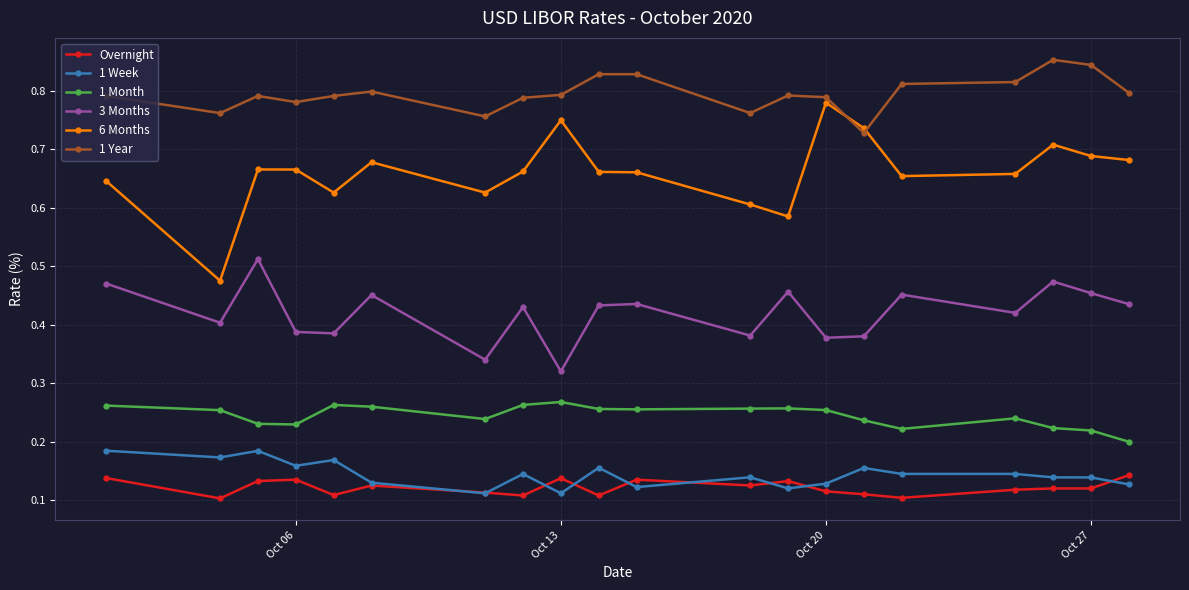

How many Overnight values are between 0 and 1?

20